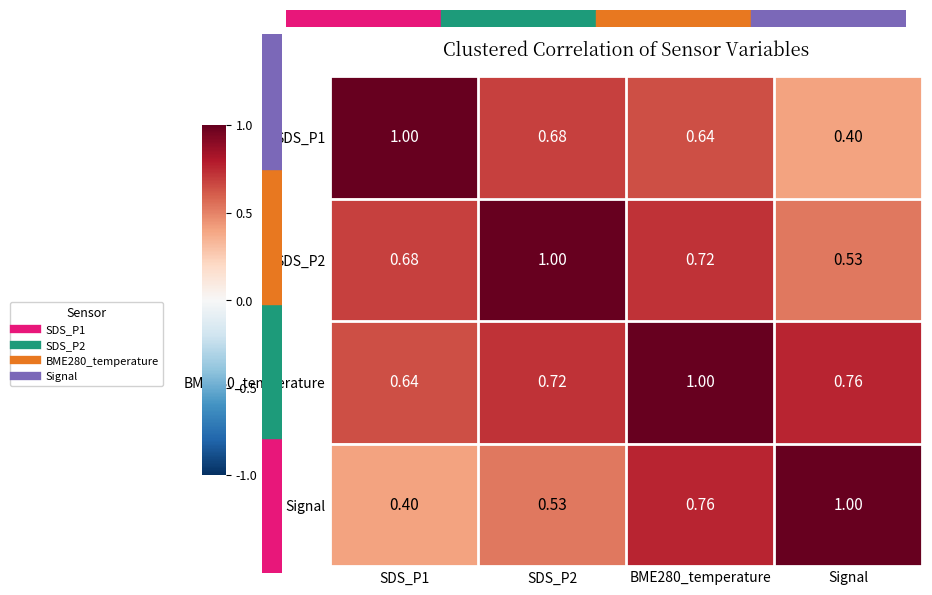

Is the value of BME280_temperature at BME280_temperature greater than the value of Signal at SDS_P1?

Yes